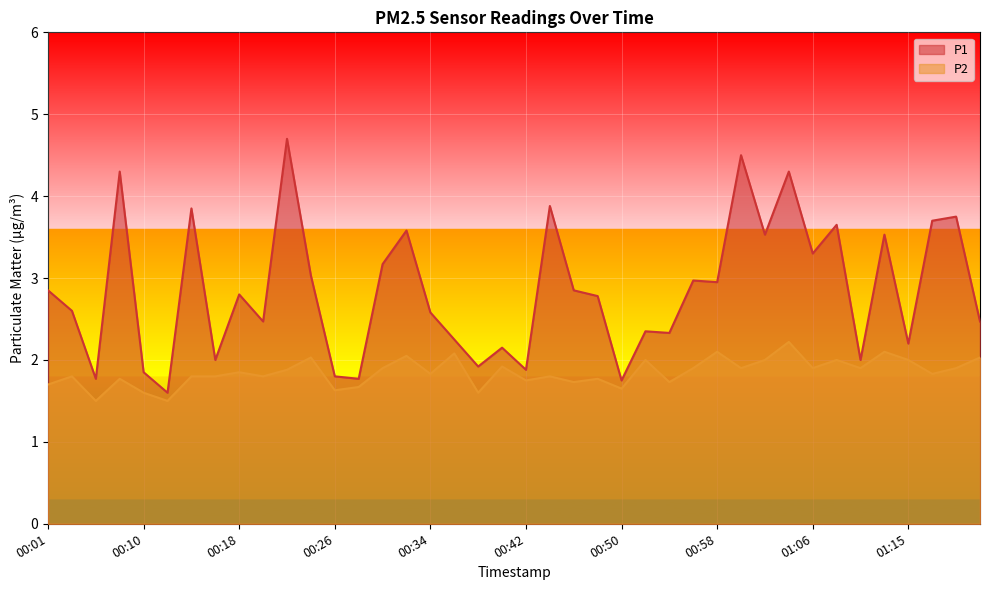

True or false: P2 has more than 0 points higher than both neighbors.

True